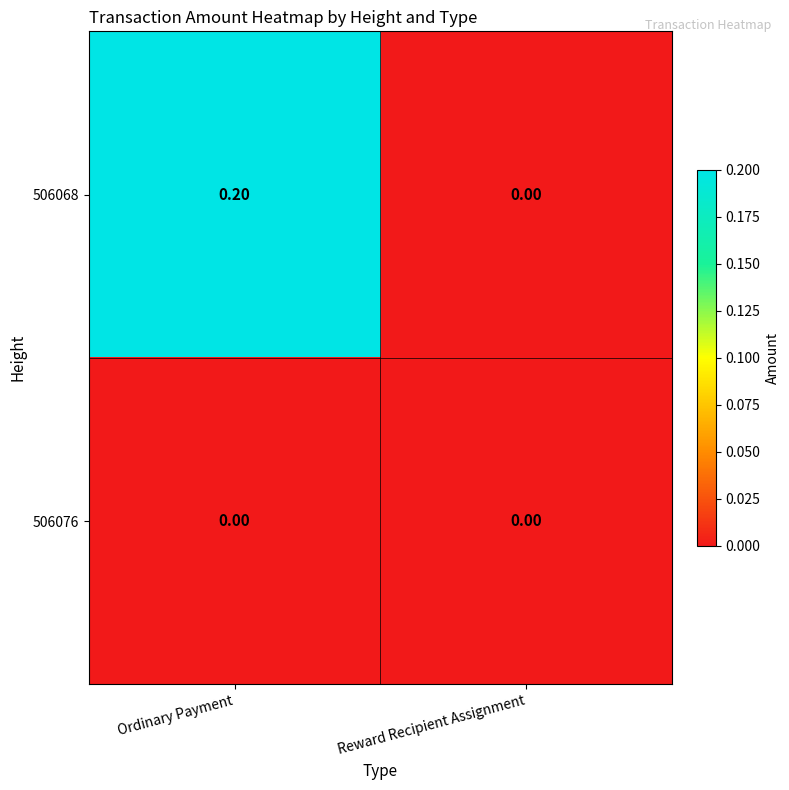

Which series has the widest spread of values?

506068